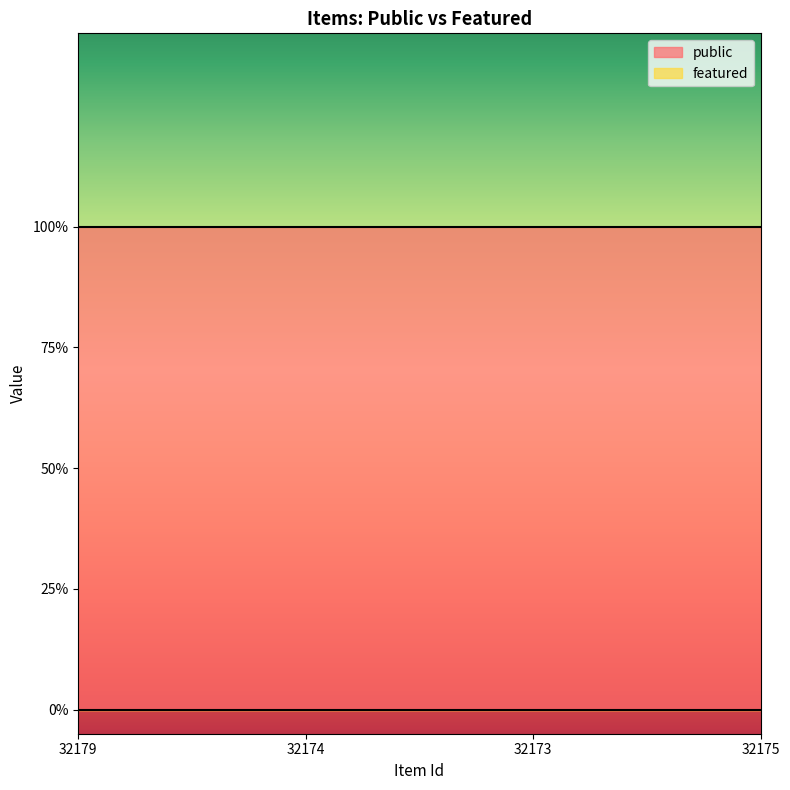

True or false: featured and public cross at least once.

False